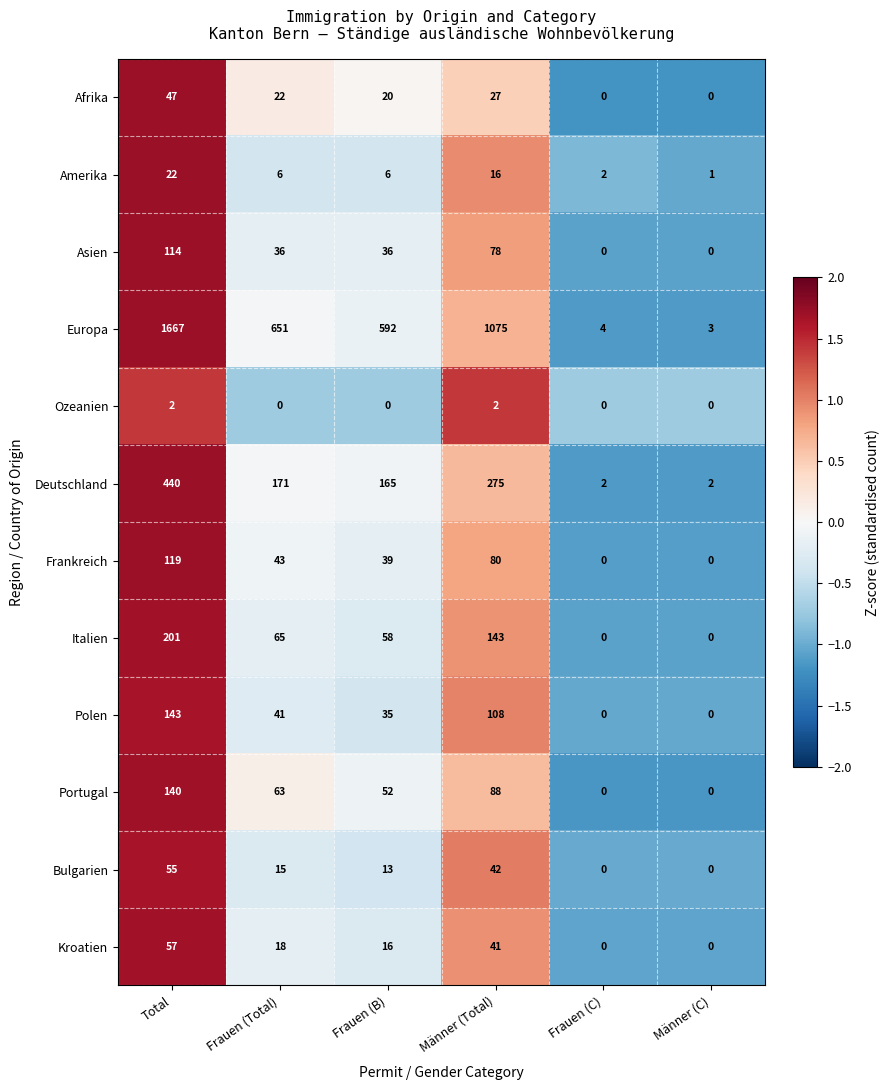

How many positive values does the Frankreich series have?

4